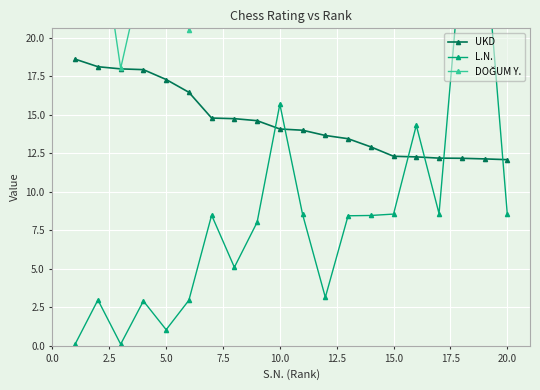

What is the highest value of the UKD series?

18.6